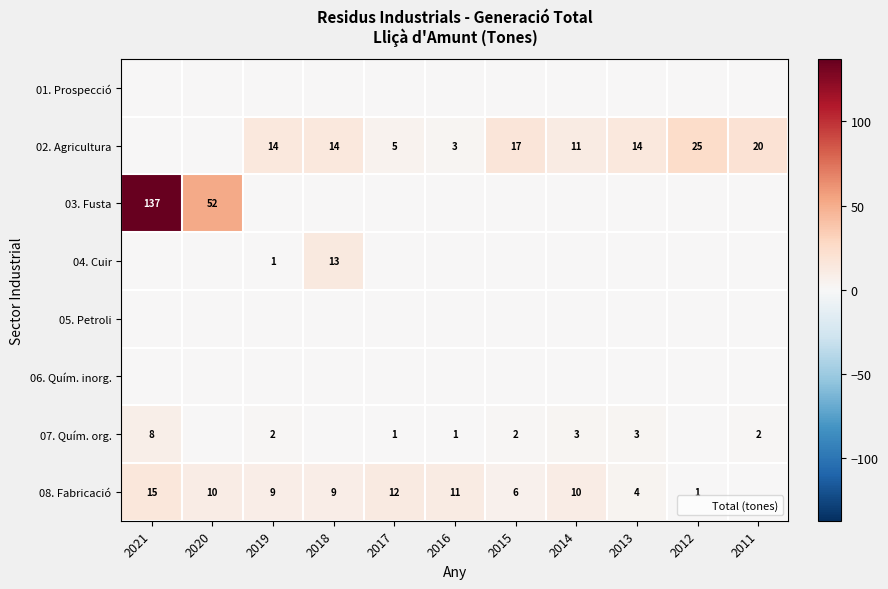

Is the value of 07. Quím. org. at 2017 greater than the value of 08. Fabricació at 2016?

No